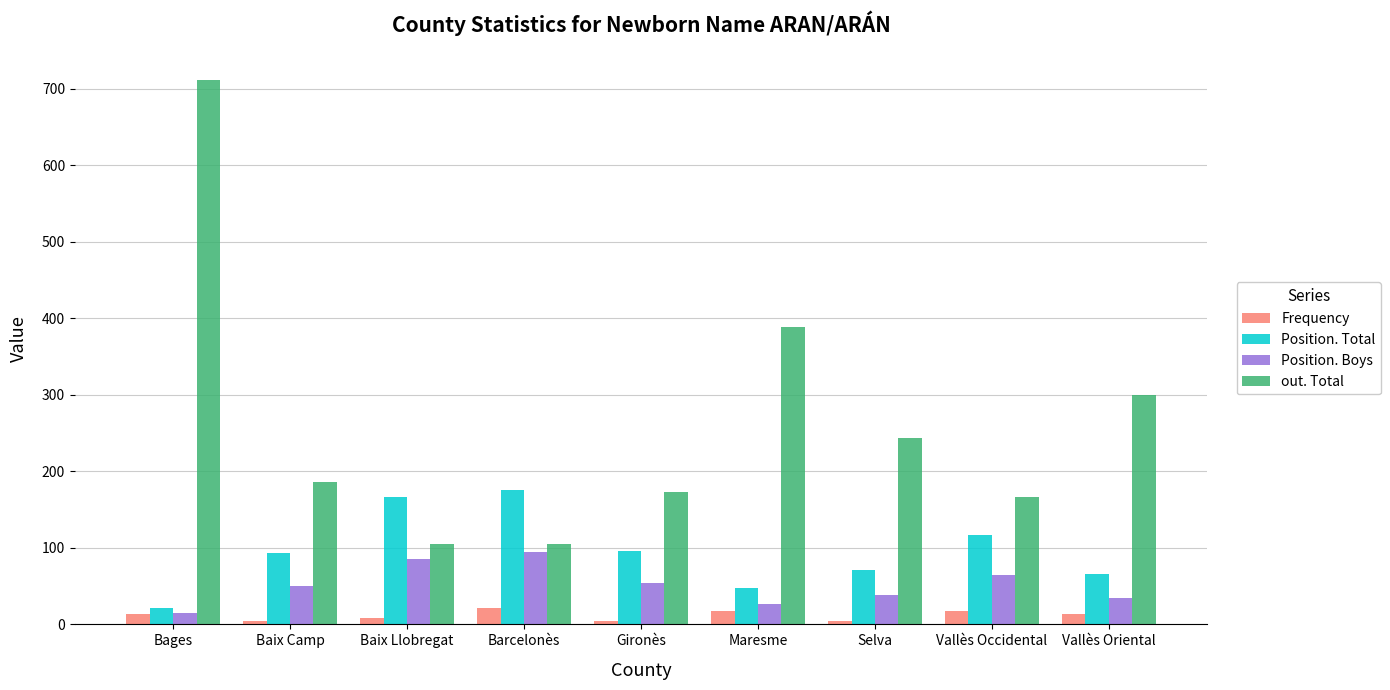

List the series in order of their overall mean, lowest first.

Frequency, Position. Boys, Position. Total, out. Total